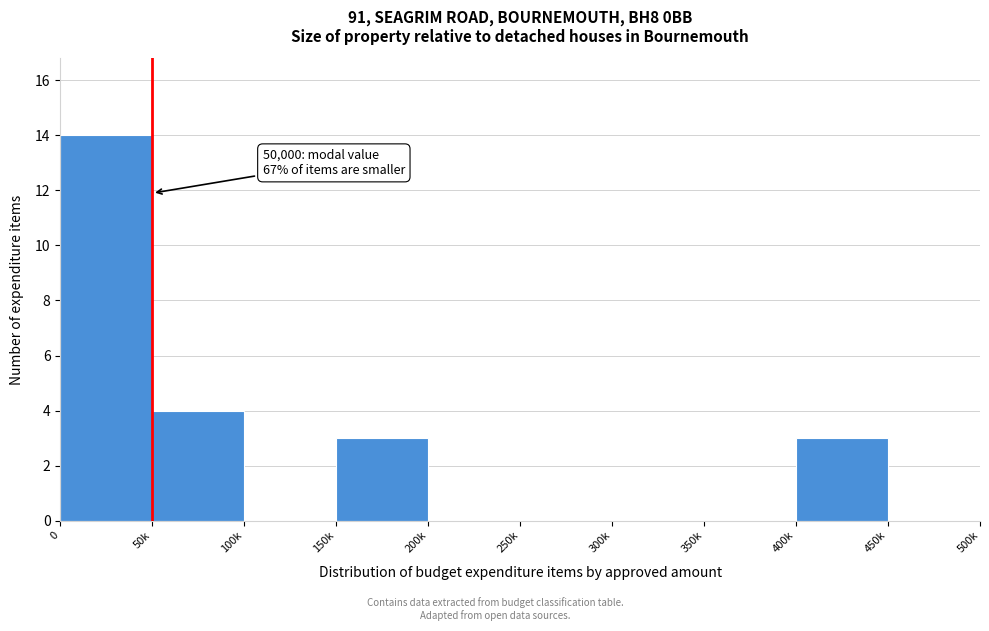

Reading left to right, extract all data points from this chart.

0=14	50k=4	100k=0	150k=3	200k=0	250k=0	300k=0	350k=0	400k=3	450k=0